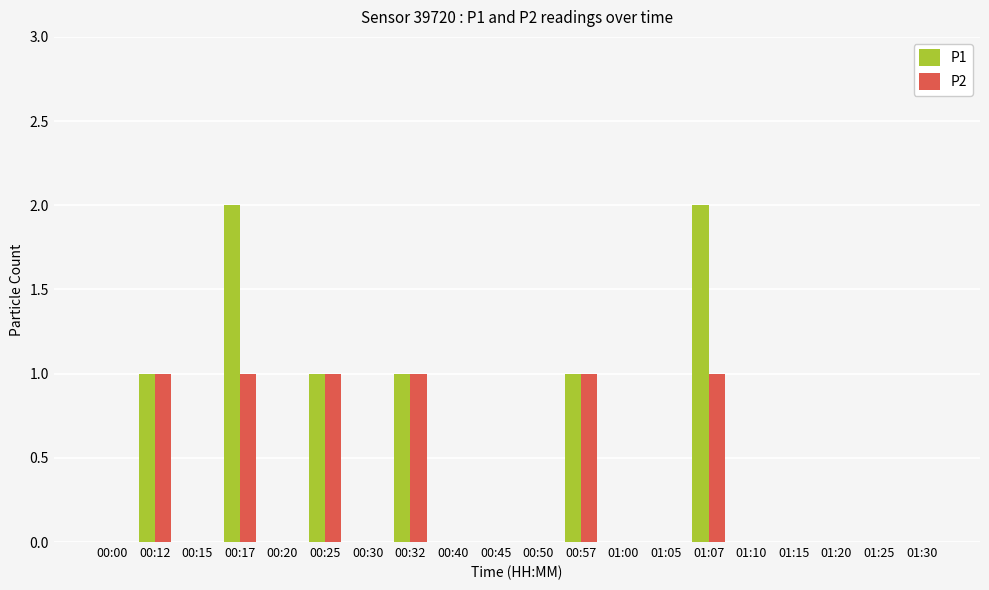

Is the value of P1 at 00:45 greater than the value of P2 at 01:07?

No